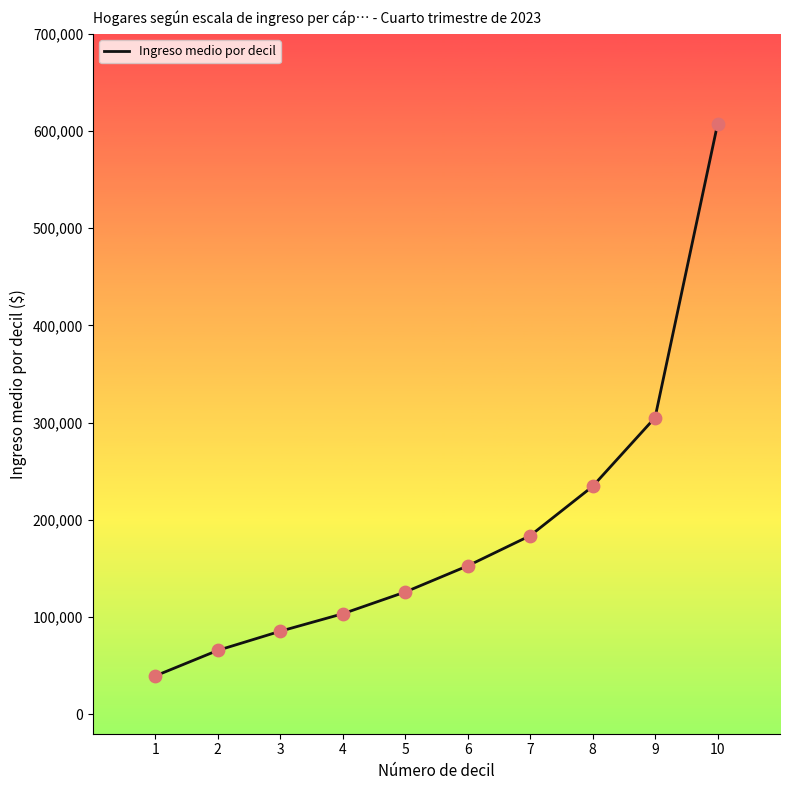

What is the change in value from 4 to 10?

+503536